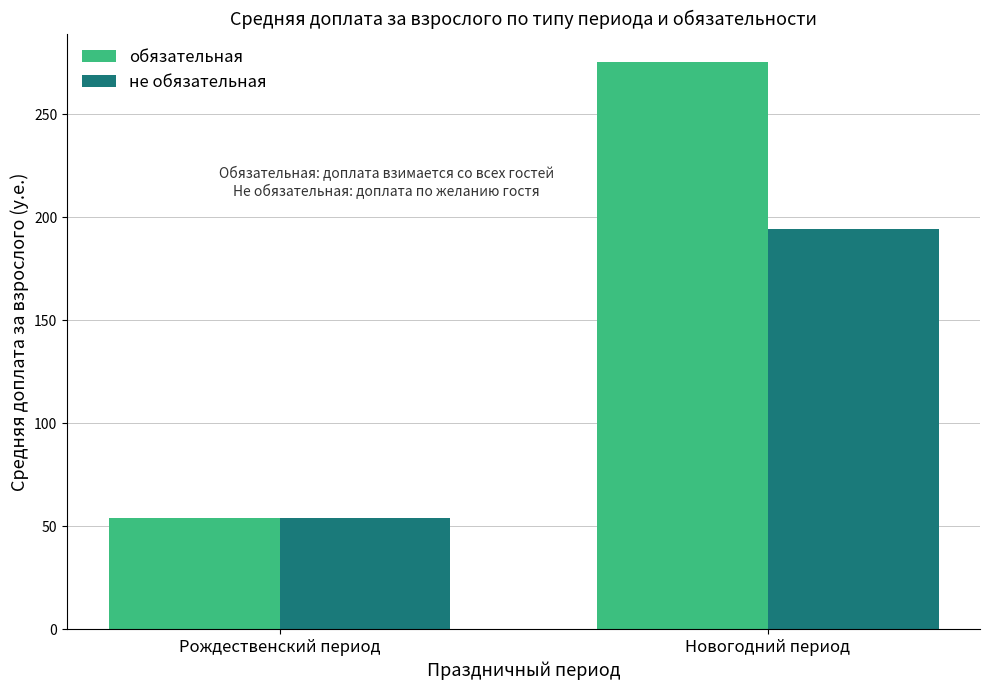

What value does the обязательная series have at Новогодний период?

275.4